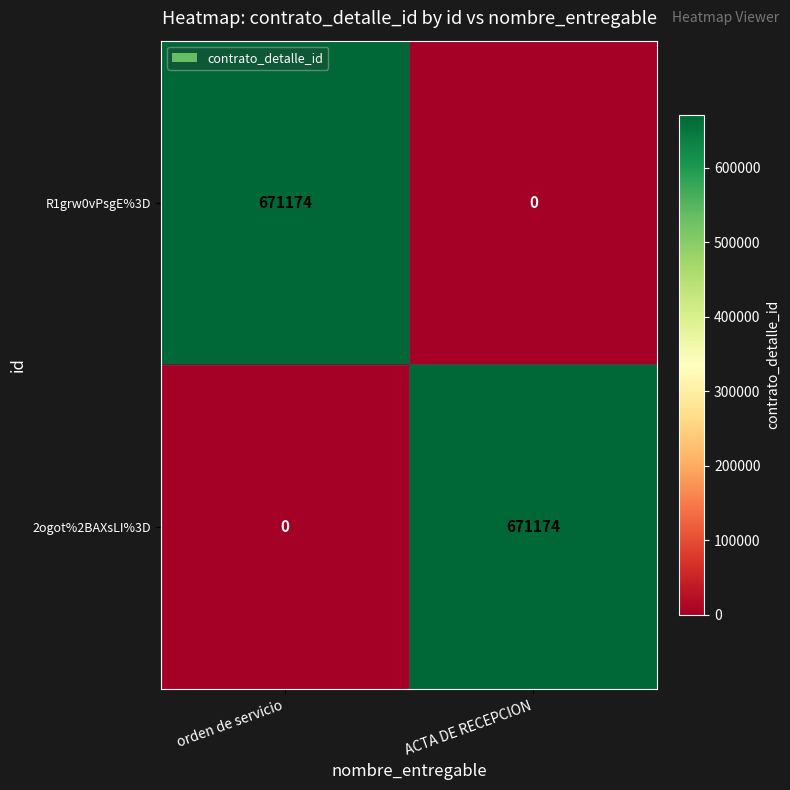

Rank the series at ACTA DE RECEPCION from highest to lowest value.

2ogot%2BAXsLI%3D, R1grw0vPsgE%3D